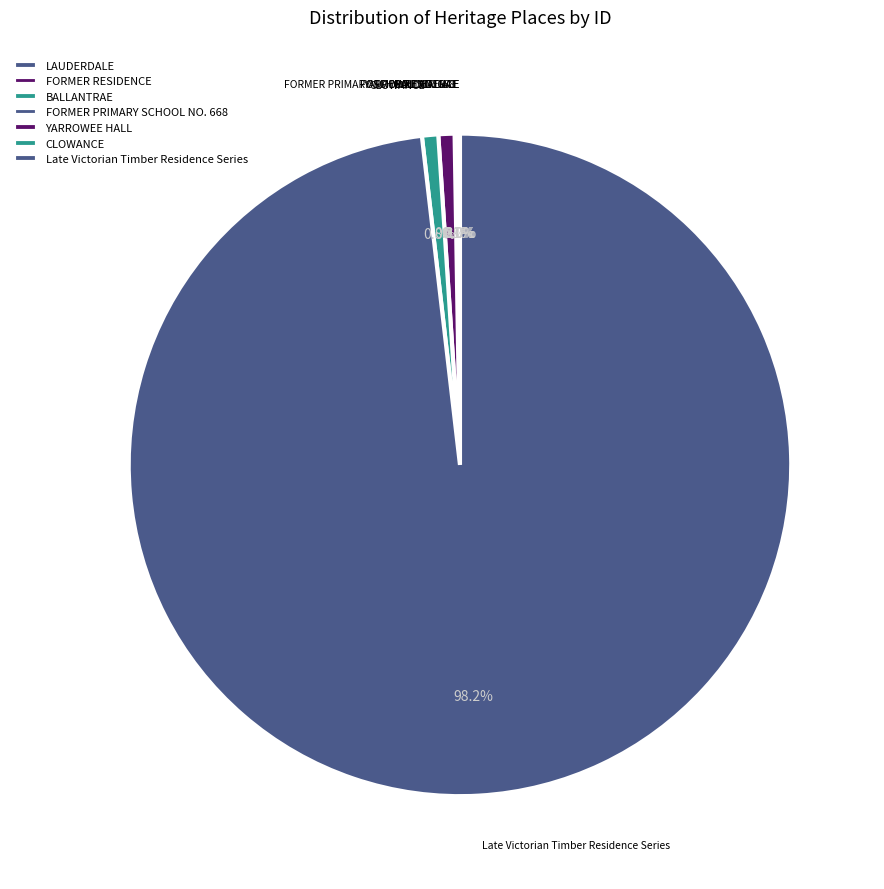

Is there any slice that represents more than half of the pie?

Yes